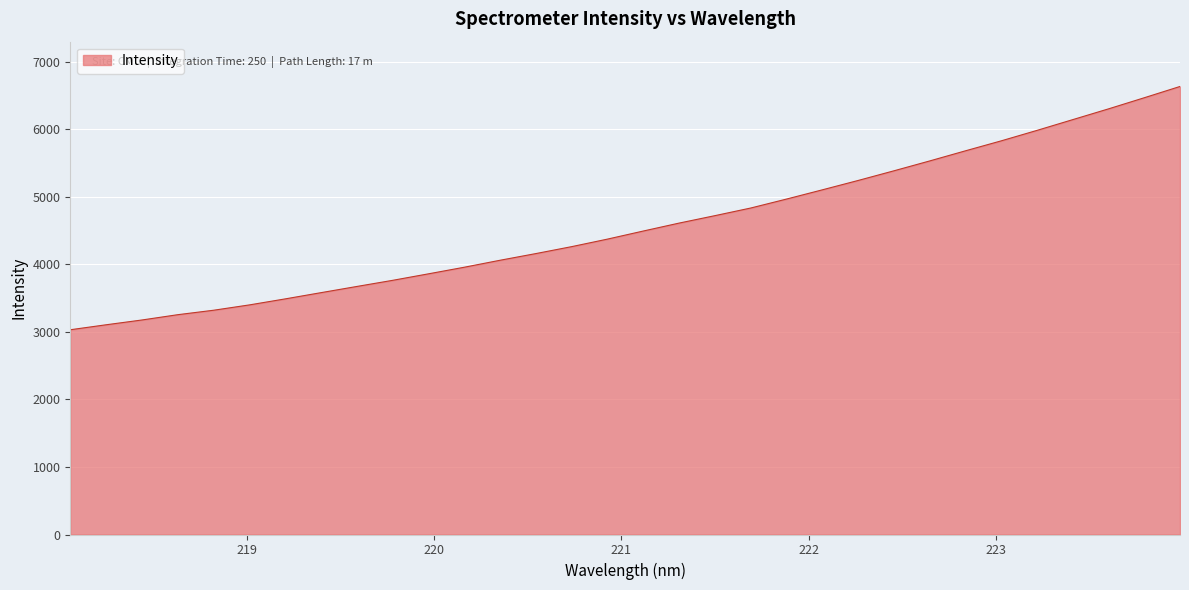

How many values exceed 4491?

16